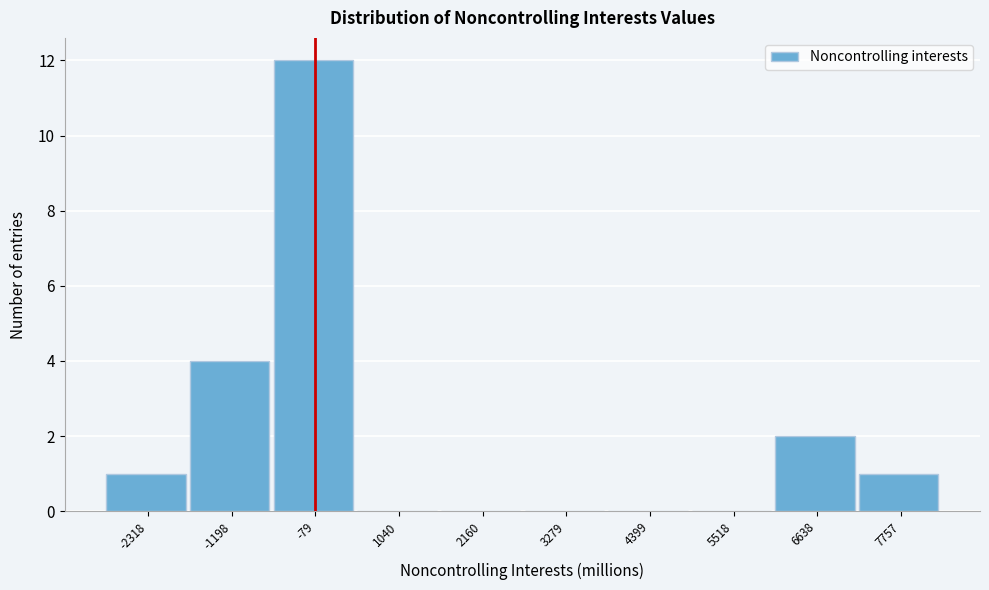

Reading left to right, list all the values displayed in this chart.

-2318=1	-1198=4	-79=12	1040=0	2160=0	3279=0	4399=0	5518=0	6638=2	7757=1